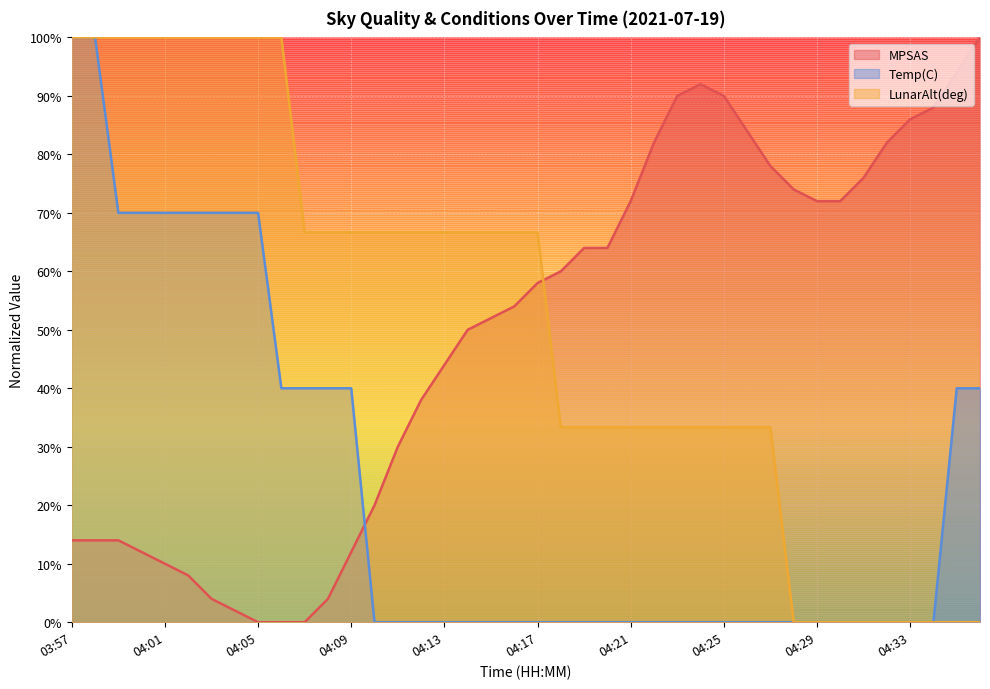

Where do MPSAS and Temp(C) first cross each other?

04:09 and 04:10